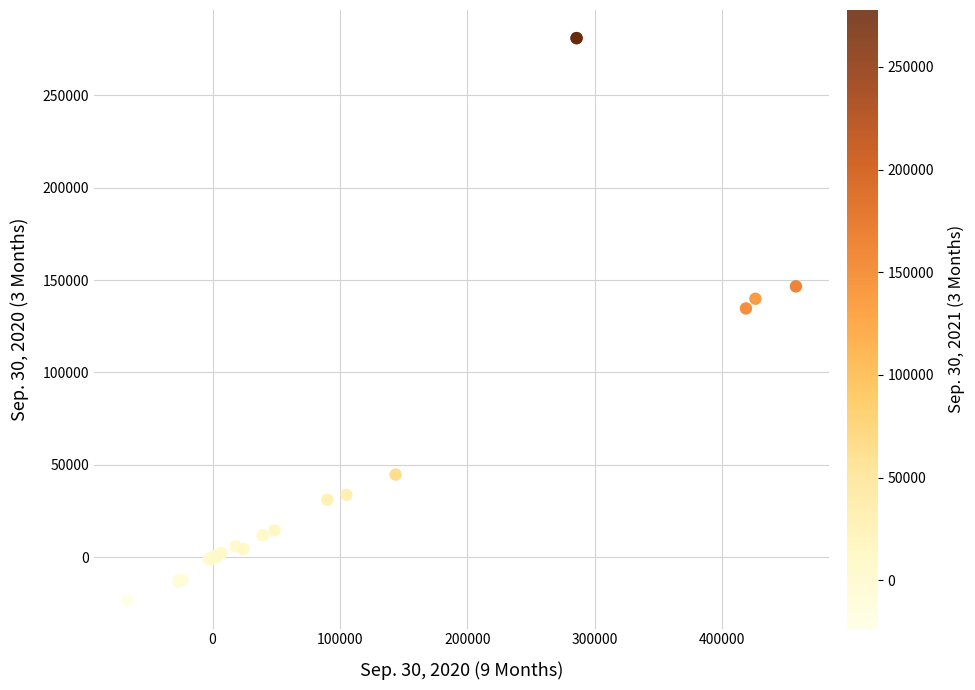

What Y value in the scatter plot is closest to 128790?

134647